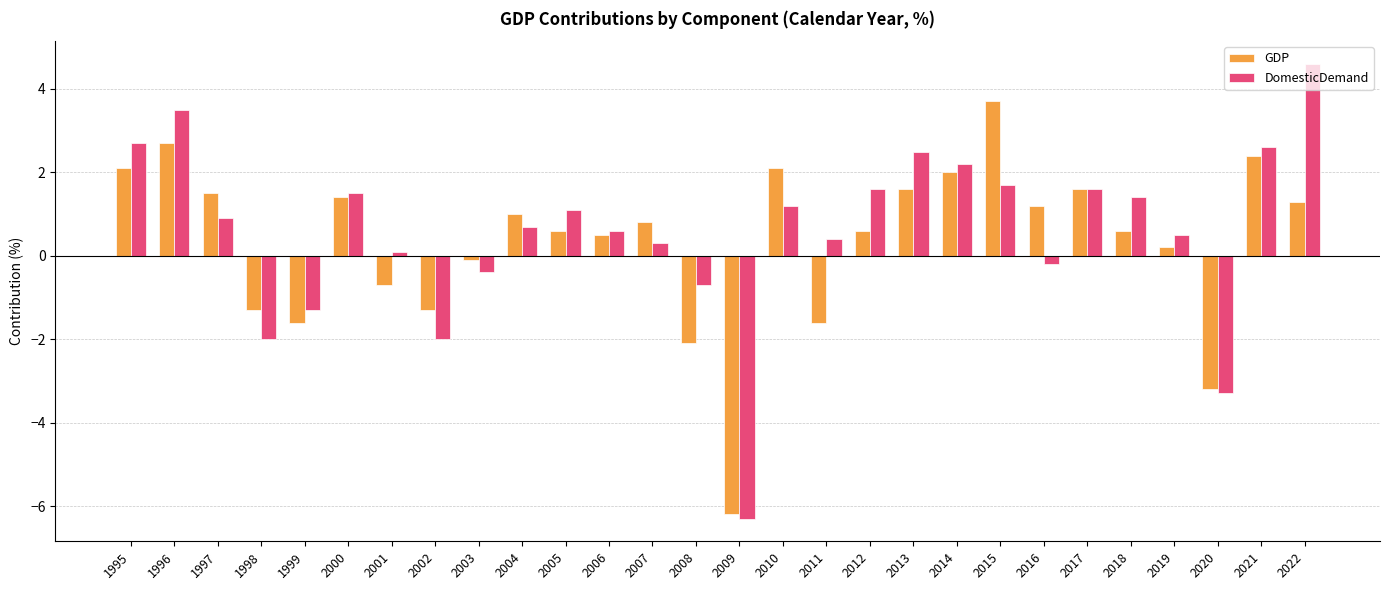

At which category is the sum across all series the highest?

1996